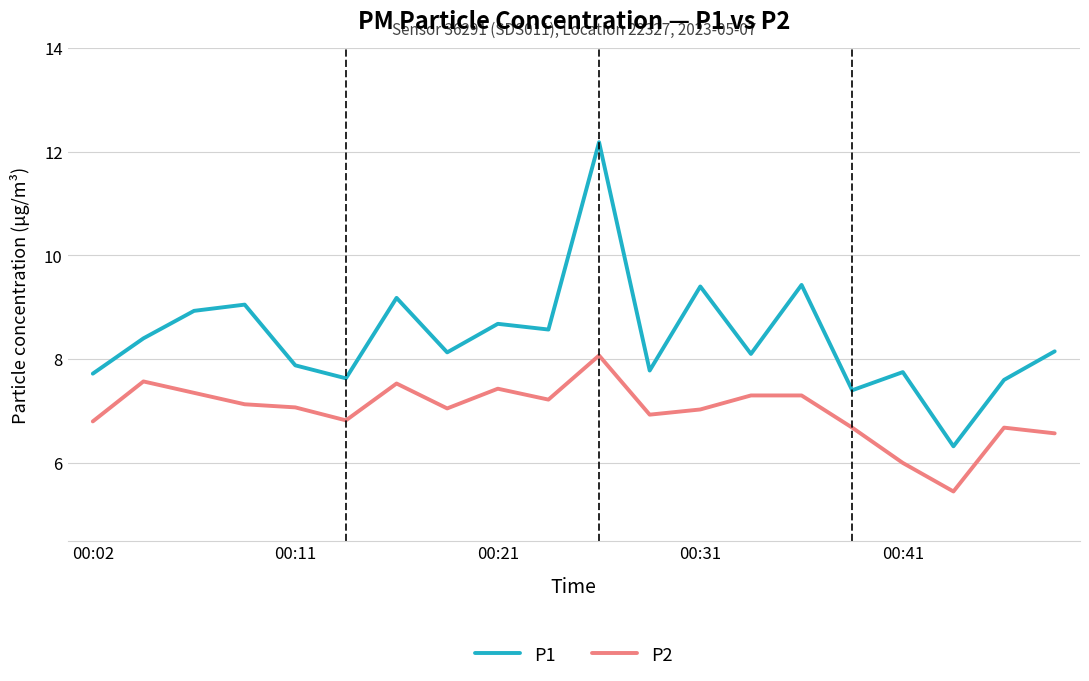

Which series has the largest range (max minus min)?

P1